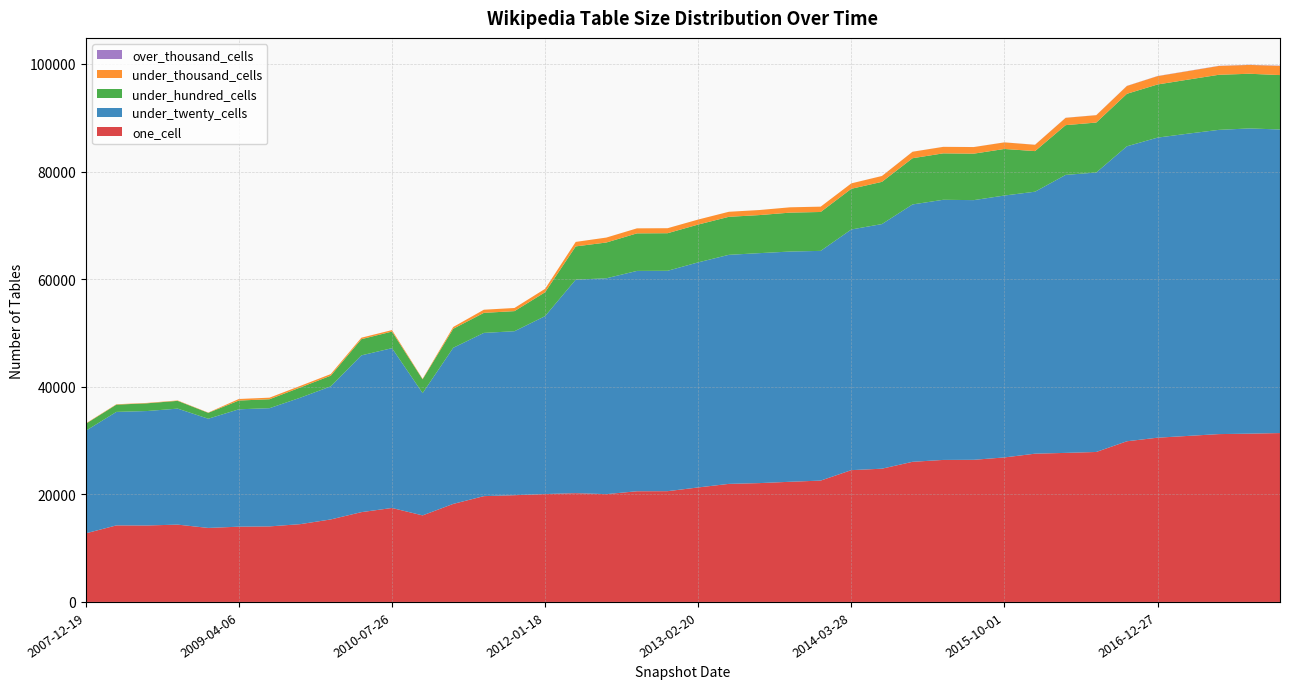

Reading left to right, what are all the values shown in this chart?

one_cell: 12751	14228	14213	14372	13757	13989	14041	14457	15333	16691	17464	16086	18223	19666	19841	20053	20220	20036	20575	20589	21283	21944	22089	22336	22557	24497	24769	26048	26397	26420	26862	27559	27706	27876	29866	30530	30862	31197	31281	31392
under_twenty_cells: 19064	21099	21272	21562	20298	21820	21972	23495	24734	29141	29709	22728	29018	30345	30480	33074	39689	40125	40956	40966	41838	42576	42746	42797	42699	44738	45470	47841	48355	48270	48683	48697	51674	51948	54828	55778	56188	56550	56737	56429
under_hundred_cells: 1297	1346	1438	1445	1097	1627	1665	1902	1989	3012	3085	2570	3536	3722	3736	4443	6181	6650	6980	6983	7029	7066	7075	7233	7231	7562	7846	8591	8630	8636	8654	7547	9247	9286	9760	9878	10043	10240	10163	10112
under_thousand_cells: 72	72	73	73	51	289	292	295	298	273	275	86	332	584	584	631	833	917	931	931	931	937	938	988	988	1006	1088	1203	1206	1227	1225	1171	1361	1368	1454	1545	1583	1638	1641	1707
over_thousand_cells: 0	0	0	0	0	0	0	0	0	0	0	0	0	0	0	0	0	1	1	1	1	1	1	1	1	1	6	6	6	6	6	15	15	15	21	29	31	32	32	50